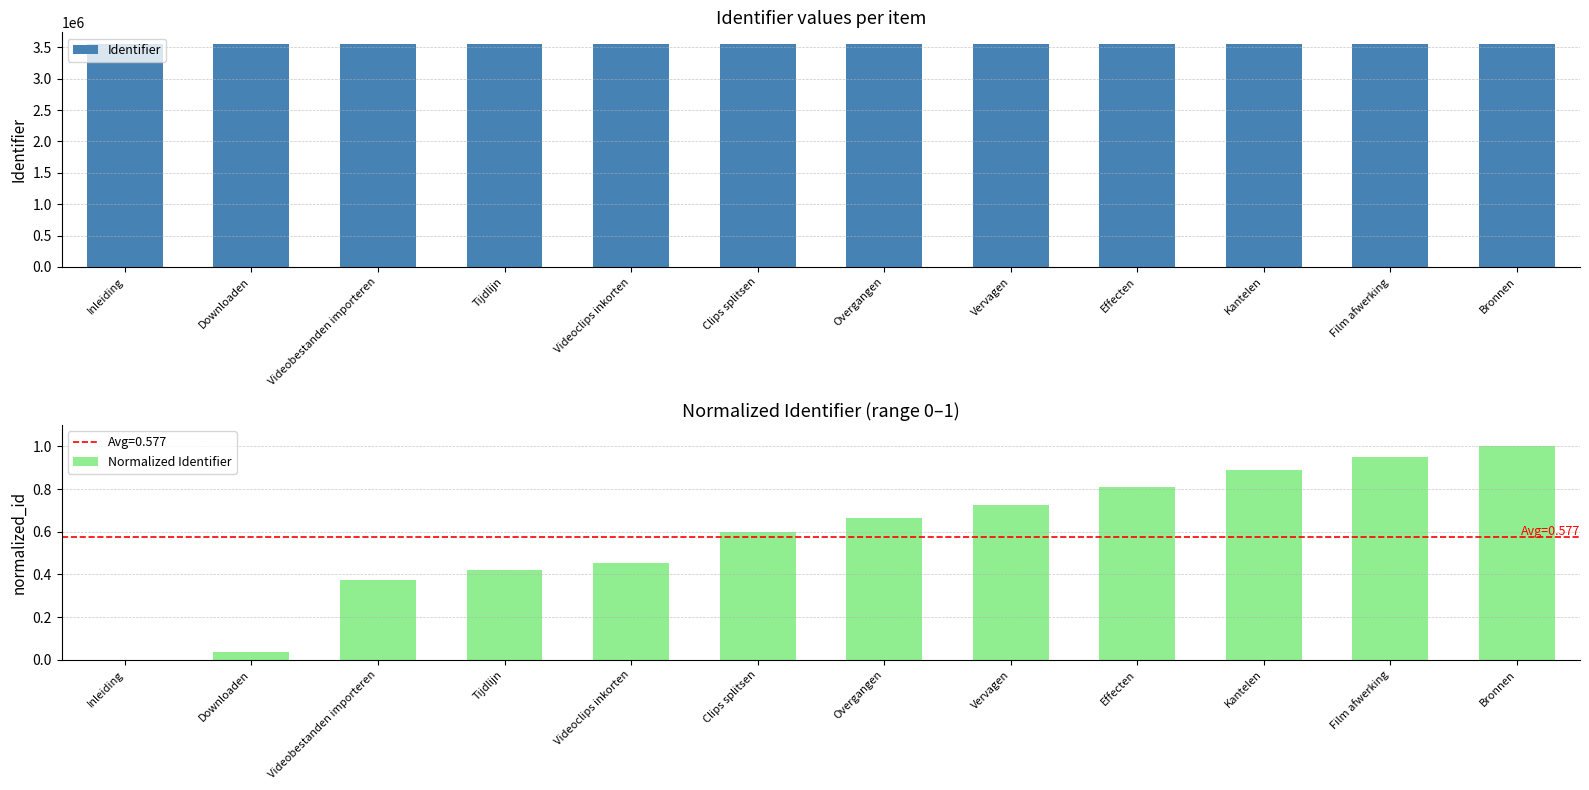

At which label is Identifier closest to 3563040?

Videoclips inkorten